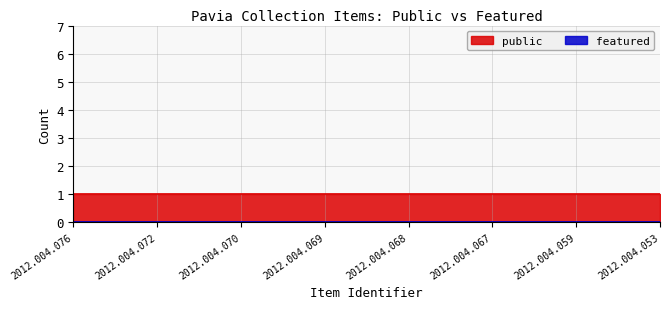

What is the maximum value shown in the chart?

1